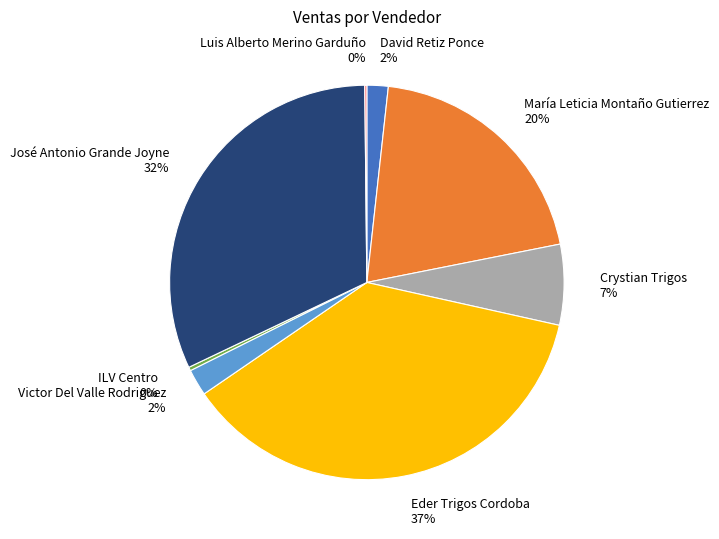

Approximately how many times larger is the value at David Retiz Ponce compared to Crystian Trigos?

0.3